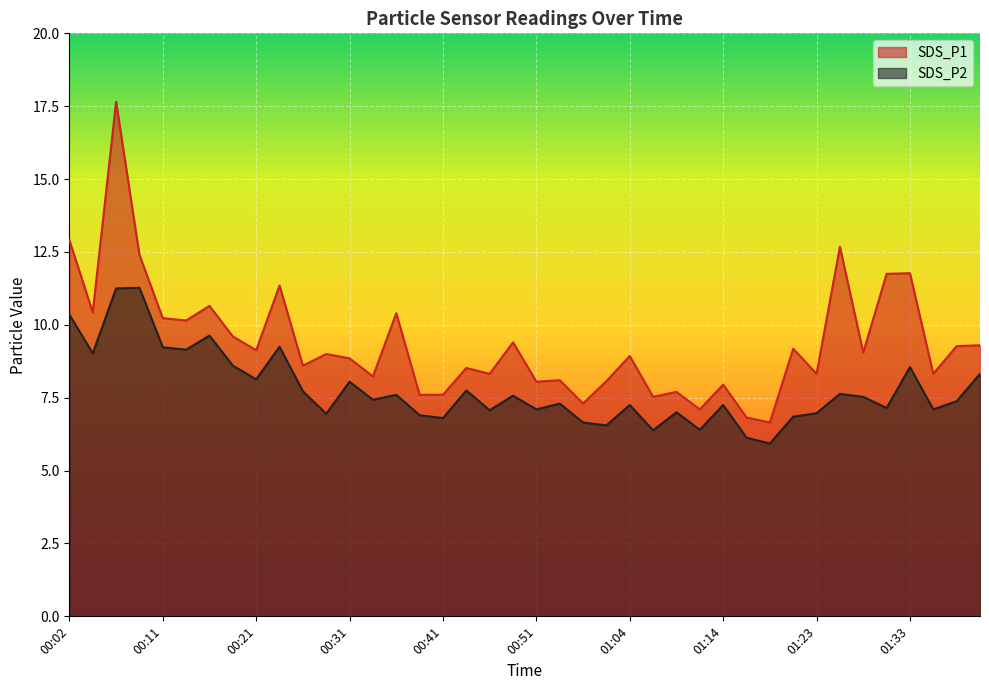

How many lines are shown in the chart?

2